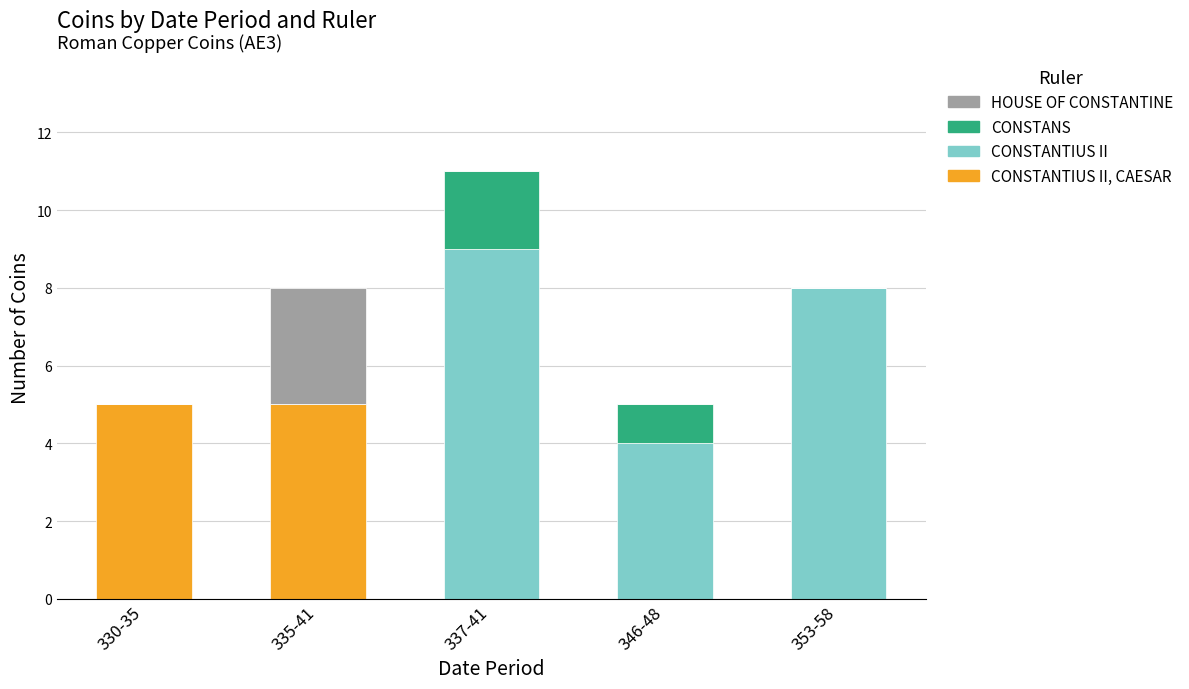

What is the total value across all series at 335-41?

8